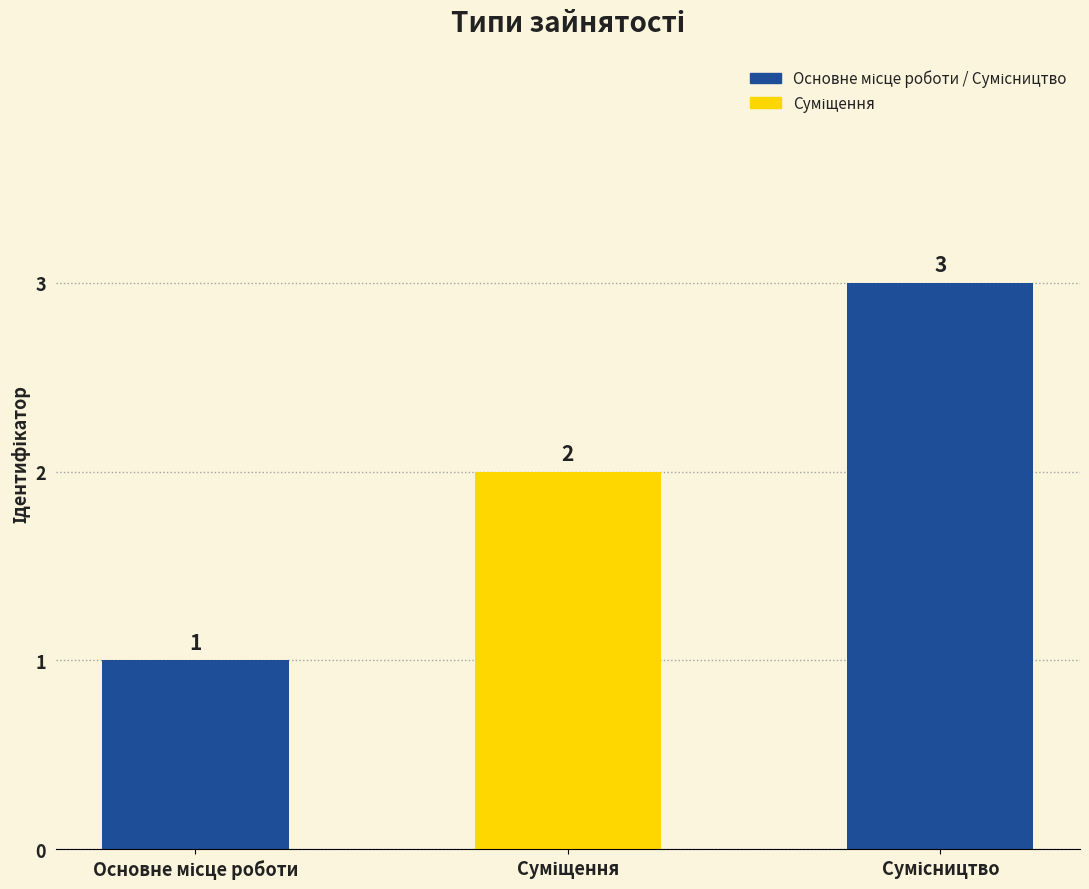

What is the maximum value shown in the chart?

3